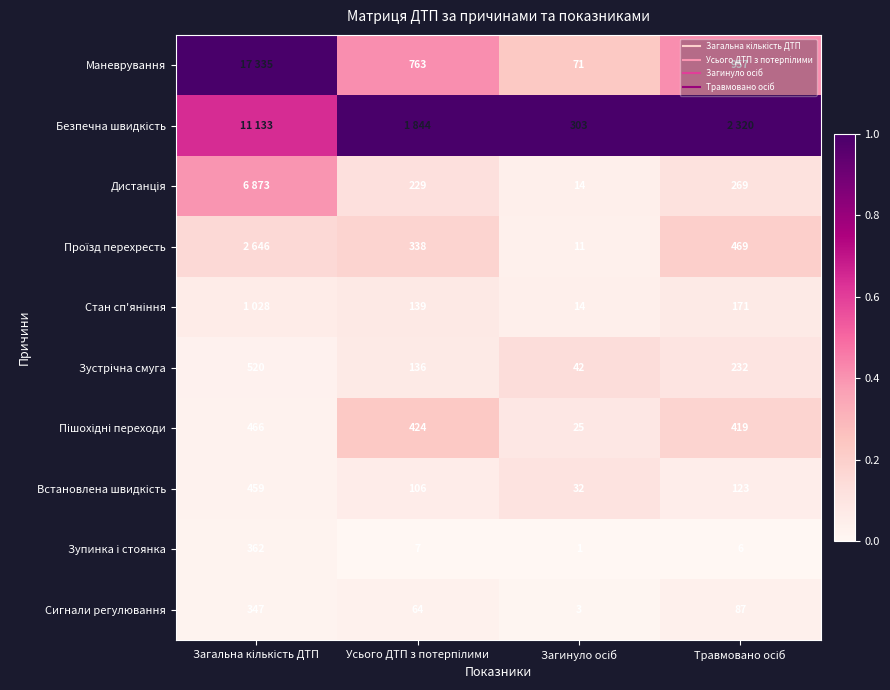

The value of Проїзд перехресть at Загинуло осіб is 0.0. True or false?

False